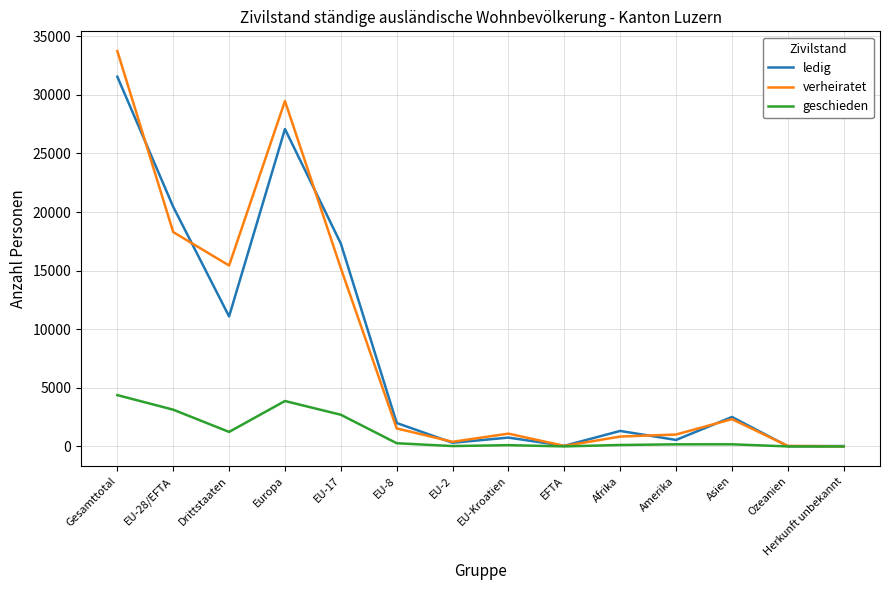

Which series changed the most between Drittstaaten and Ozeanien?

verheiratet